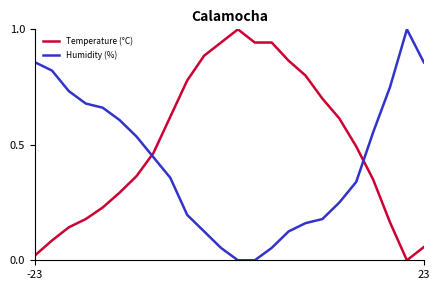

At how many categories does at least one series exceed 0?

24